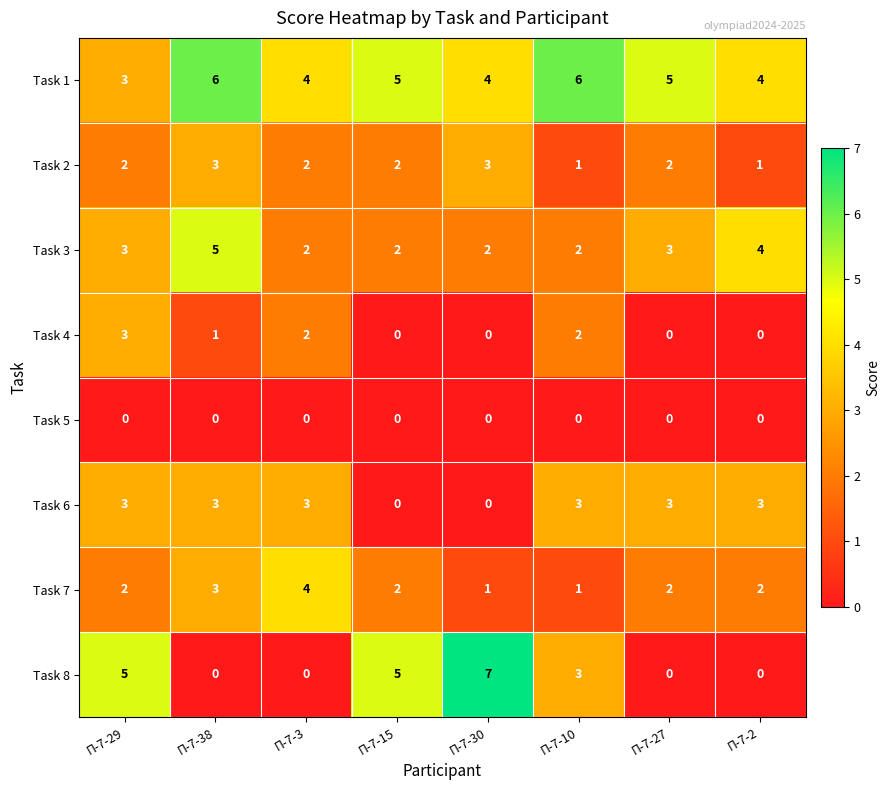

Is the value of Task 7 at П-7-10 greater than the value of Task 3 at П-7-27?

No